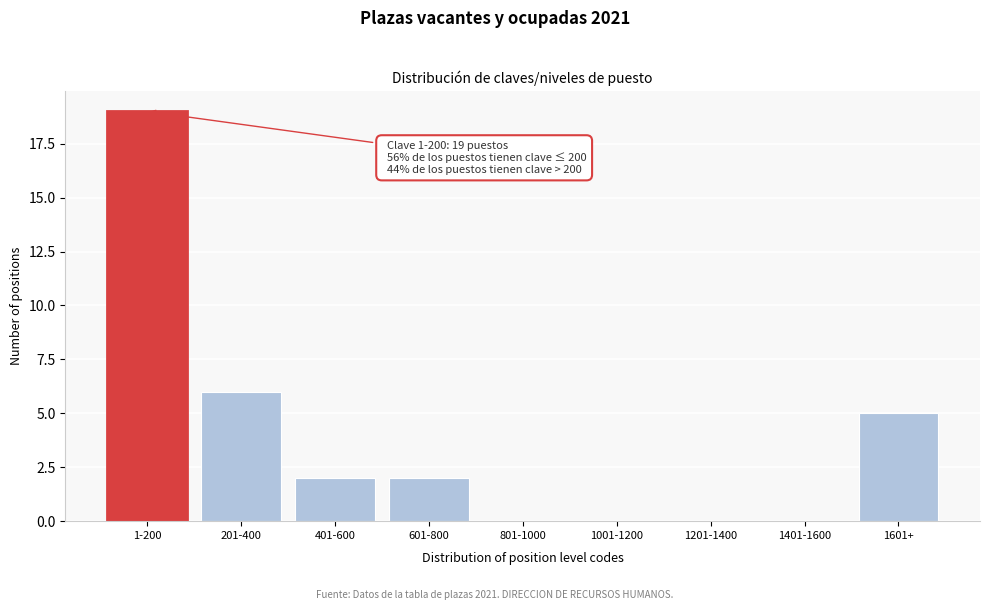

Reading left to right, what are all the values shown in this chart?

1-200=19	201-400=6	401-600=2	601-800=2	801-1000=0	1001-1200=0	1201-1400=0	1401-1600=0	1601+=5